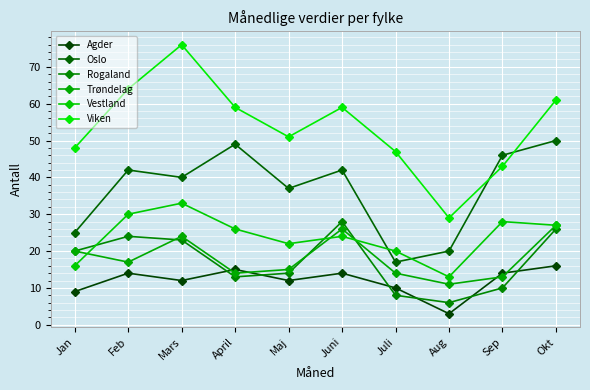

At which label does Trøndelag first exceed 17?

Jan